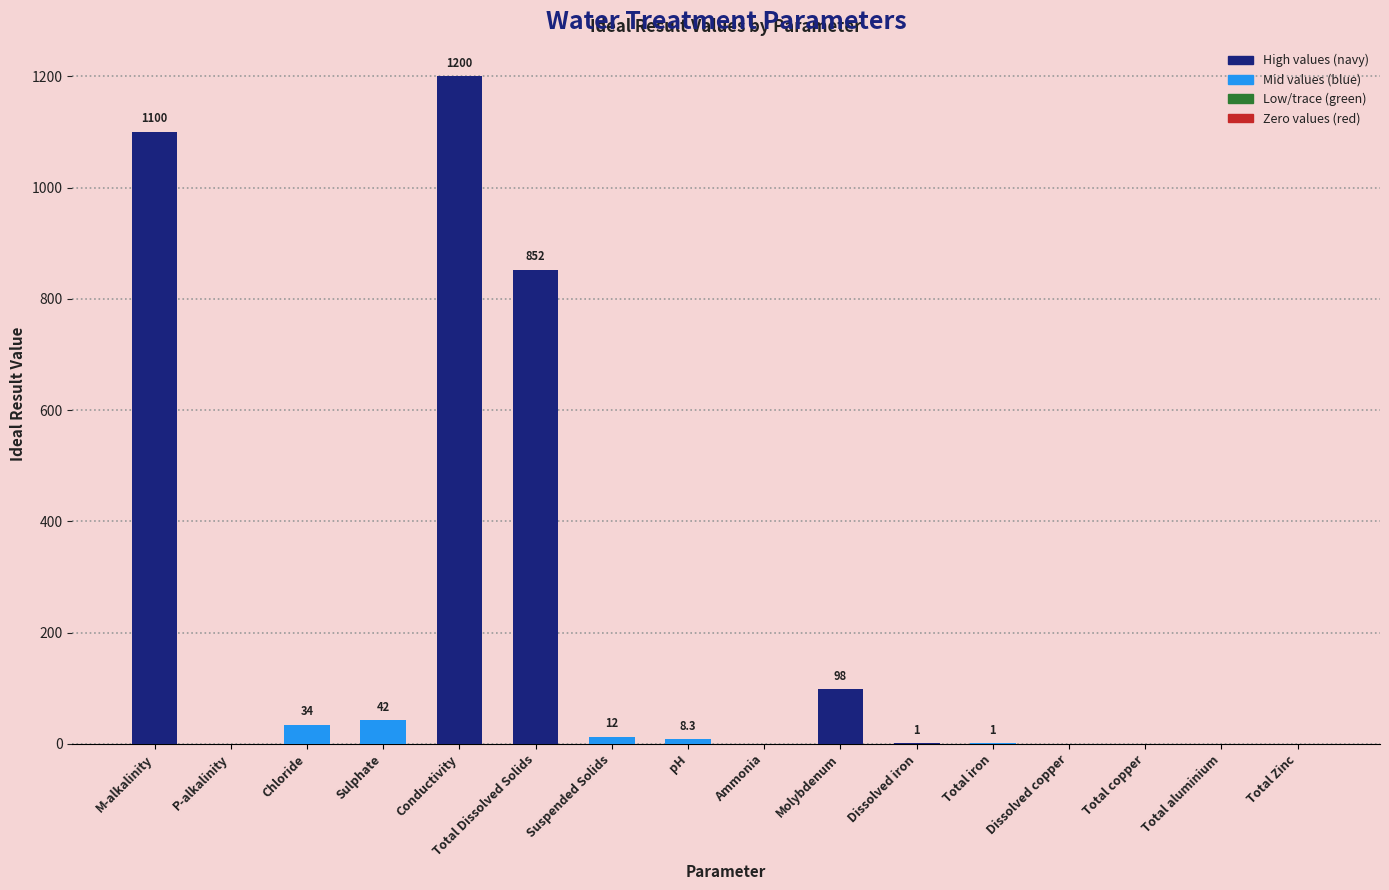

Reading right to left, extract all data points from this chart.

Total Zinc=0.0	Total aluminium=0.0	Total copper=0.0	Dissolved copper=0.0	Total iron=1.0	Dissolved iron=1.0	Molybdenum=98.0	Ammonia=0.0	pH=8.3	Suspended Solids=12.0	Total Dissolved Solids=852.0	Conductivity=1200.0	Sulphate=42.0	Chloride=34.0	P-alkalinity=0.0	M-alkalinity=1100.0